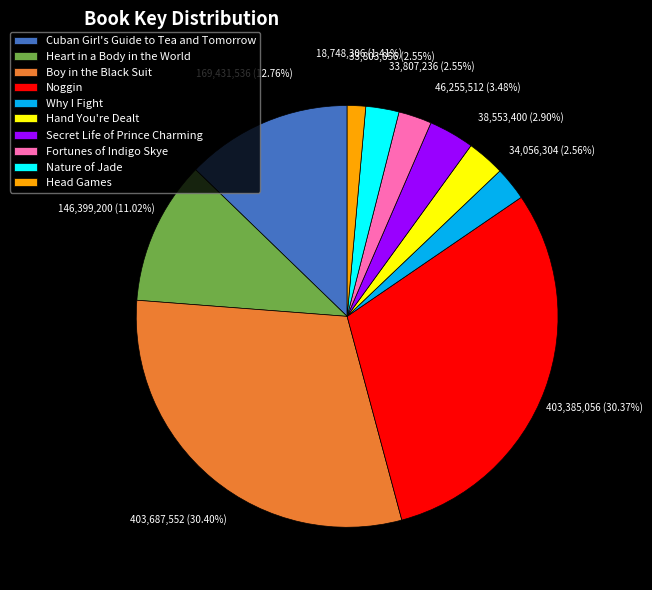

To the nearest percent, what is the difference between the Noggin and Hand You're Dealt slice percentages?

27%